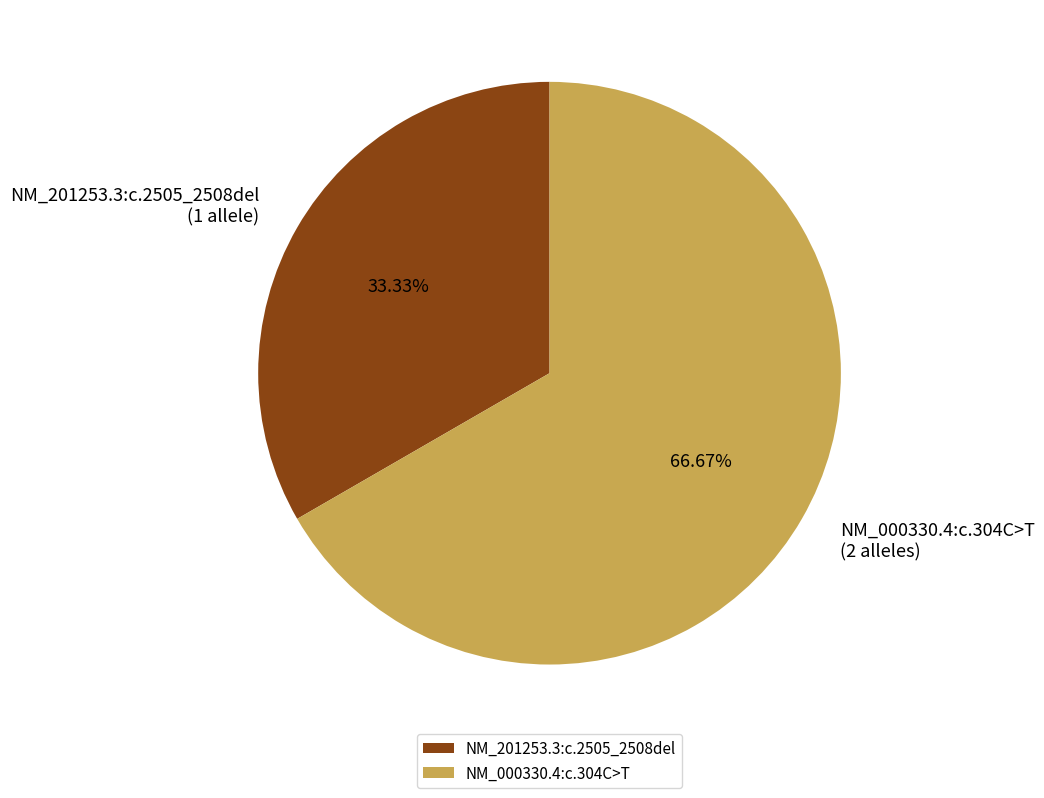

Rank the categories by value from highest to lowest.

NM_000330.4:c.304C>T, NM_201253.3:c.2505_2508del